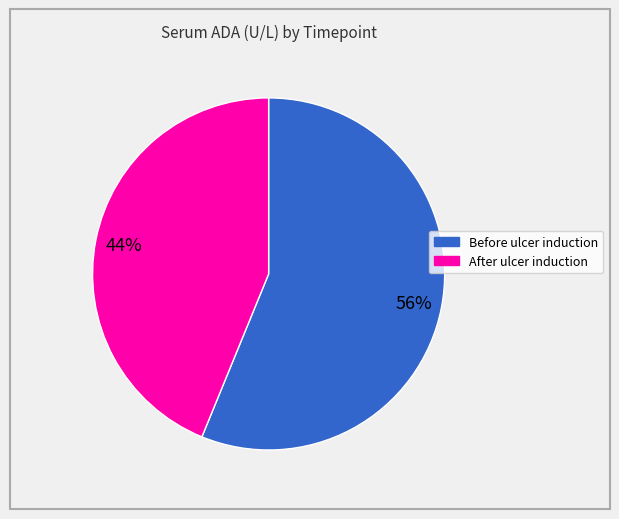

True or false: Before ulcer induction accounts for 64% of the total.

False